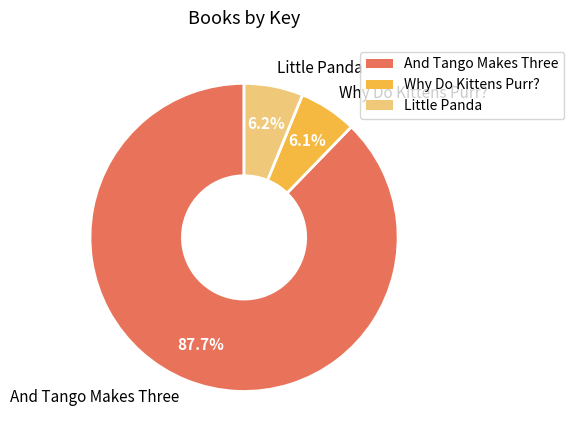

What percentage is the Little Panda slice, to the nearest percent?

6%